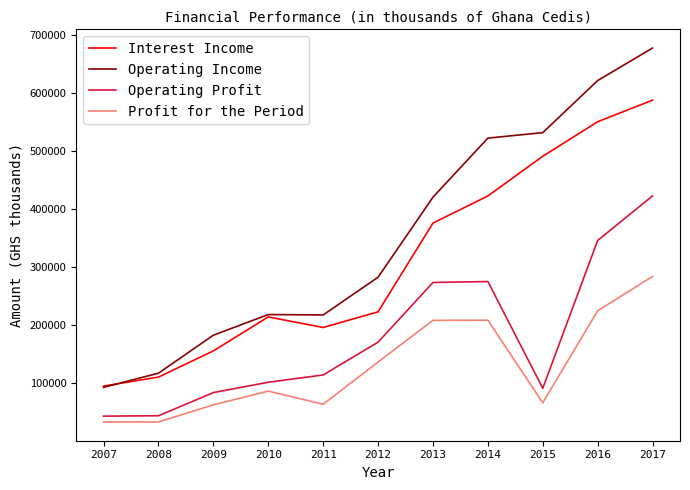

The value of Operating Profit at 2015 is 142555. True or false?

False